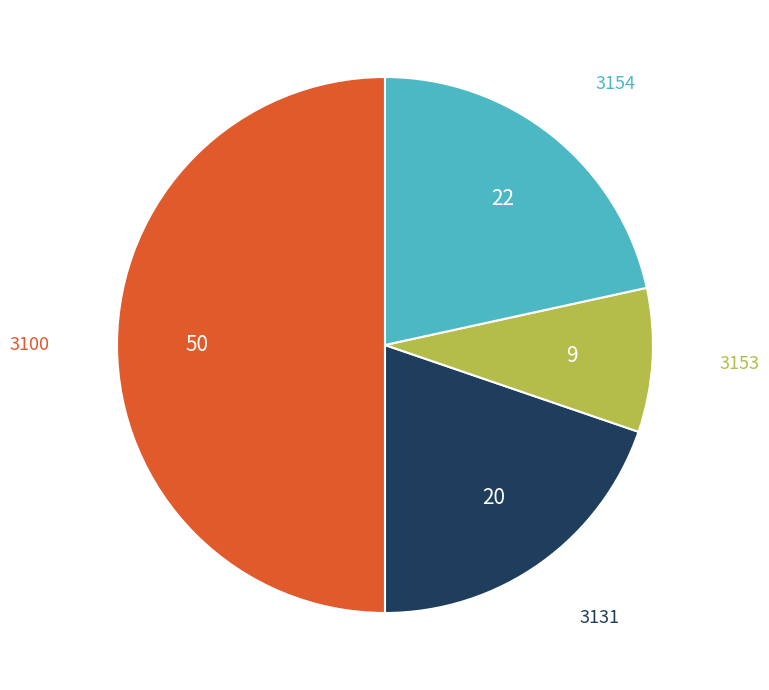

Count the number of slices in the pie.

4